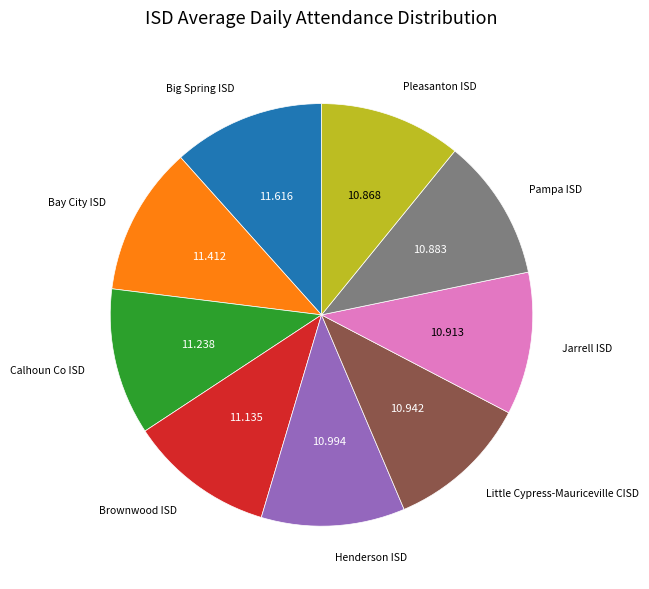

Combined, do Bay City ISD and Jarrell ISD account for over 50%?

No